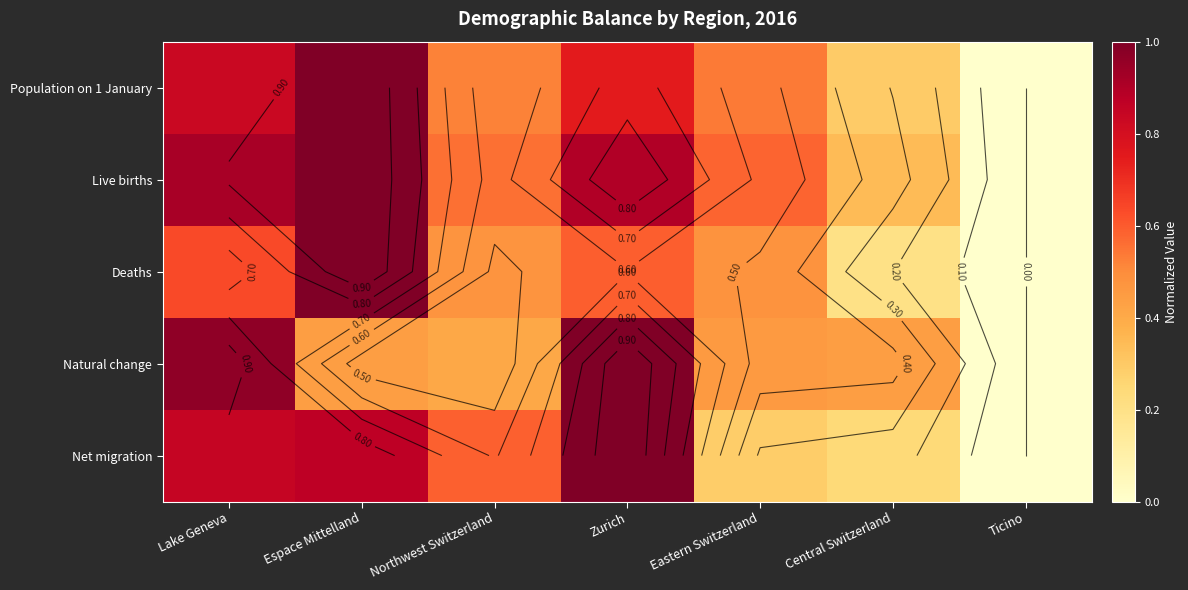

Which series has the largest range (max minus min)?

Population on 1 January